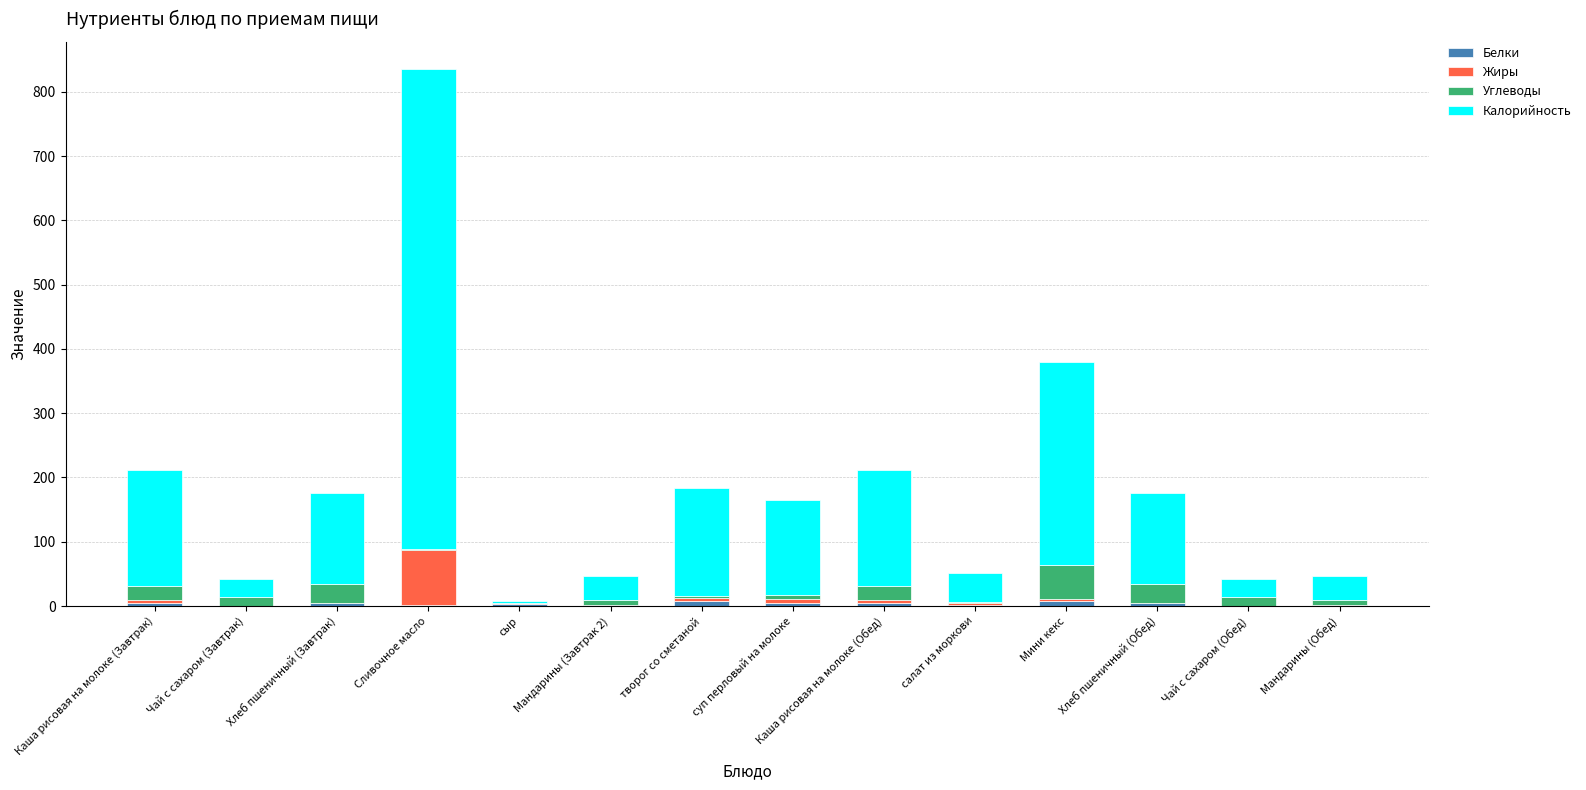

At which category is the sum across all series the highest?

Сливочное масло